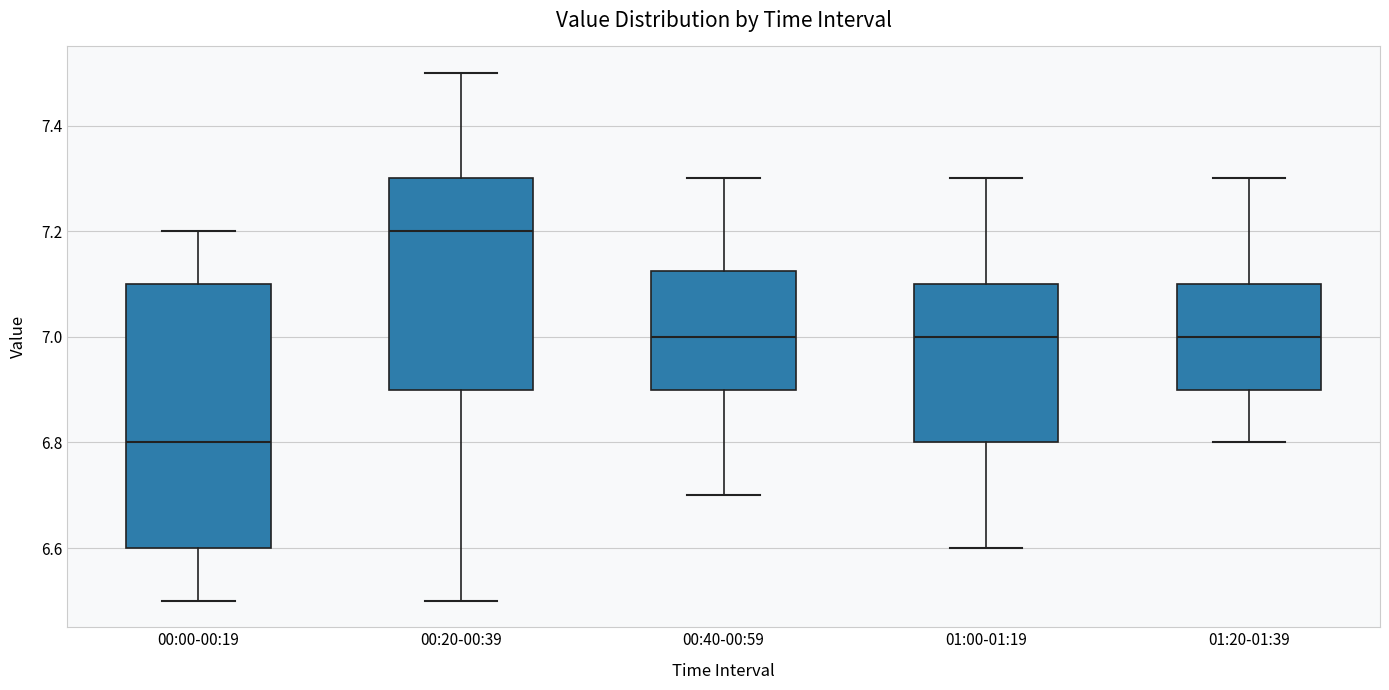

Where is the lower edge of the box for 00:20-00:39 on the y-axis? The values are not printed on the chart, so give them approximately, as read against the axis.

6.90